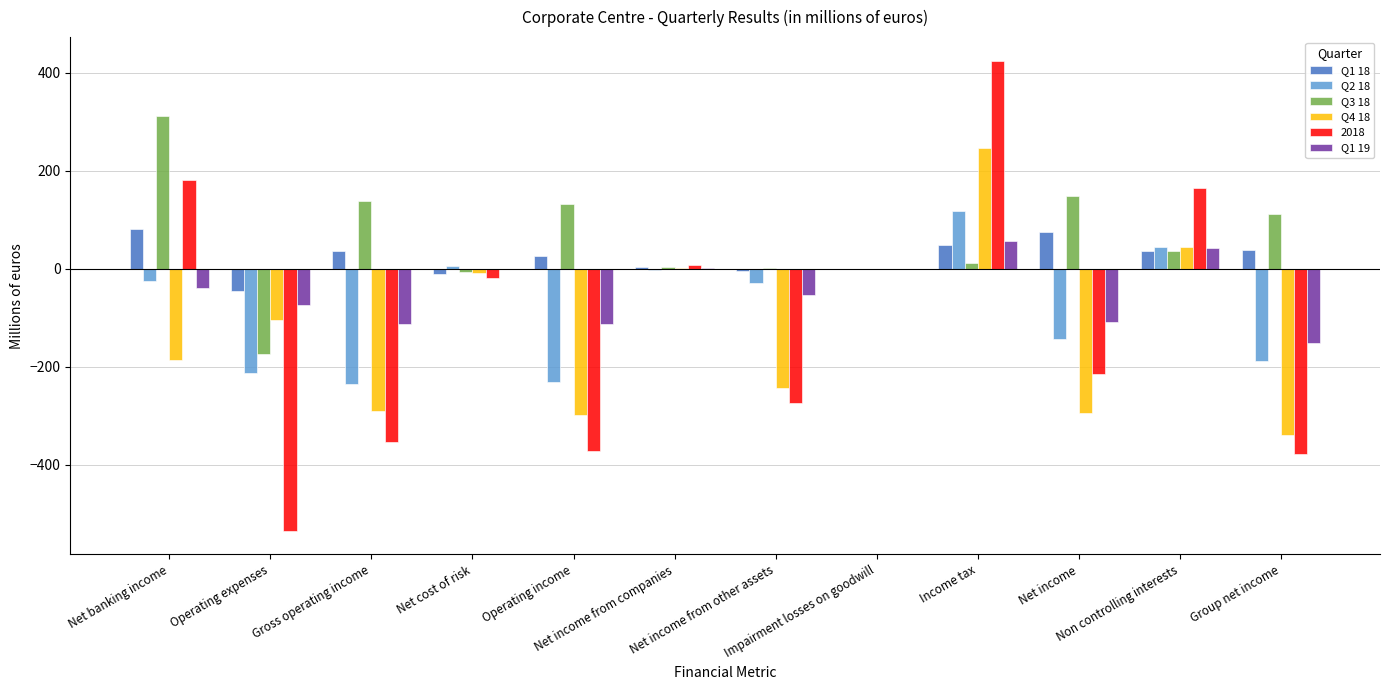

What is the average value of the Q4 18 series?

-123